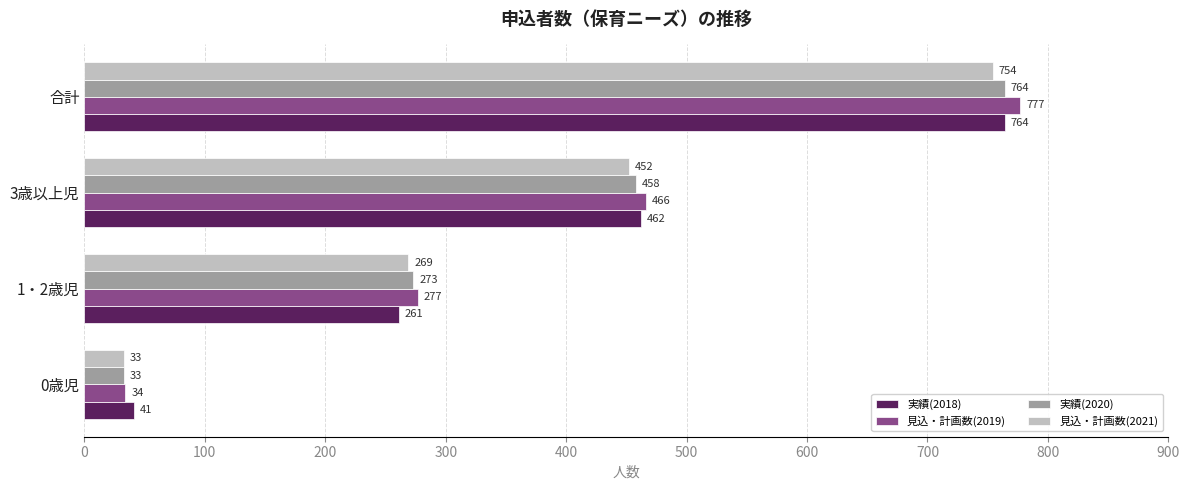

What is the maximum value shown in the chart?

777